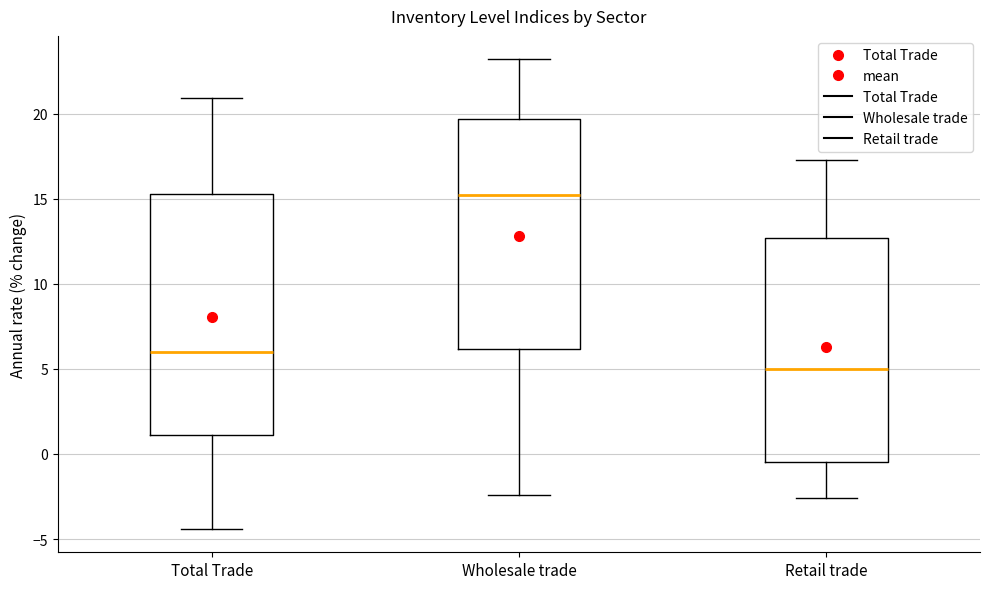

Which box is the tallest, from its lower edge to its upper edge?

Total Trade